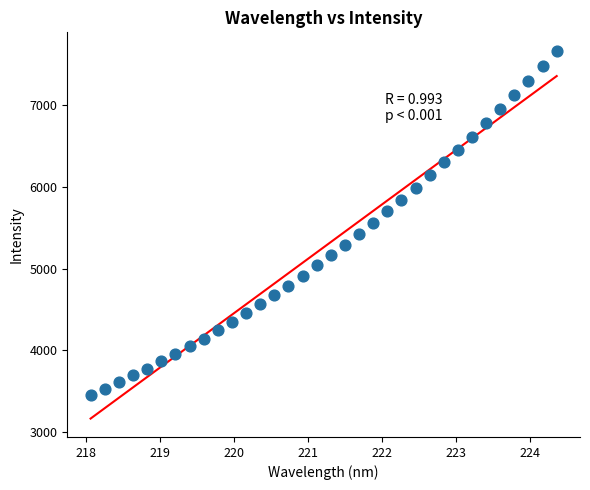

What is the range of X values (max minus min)?

6.3